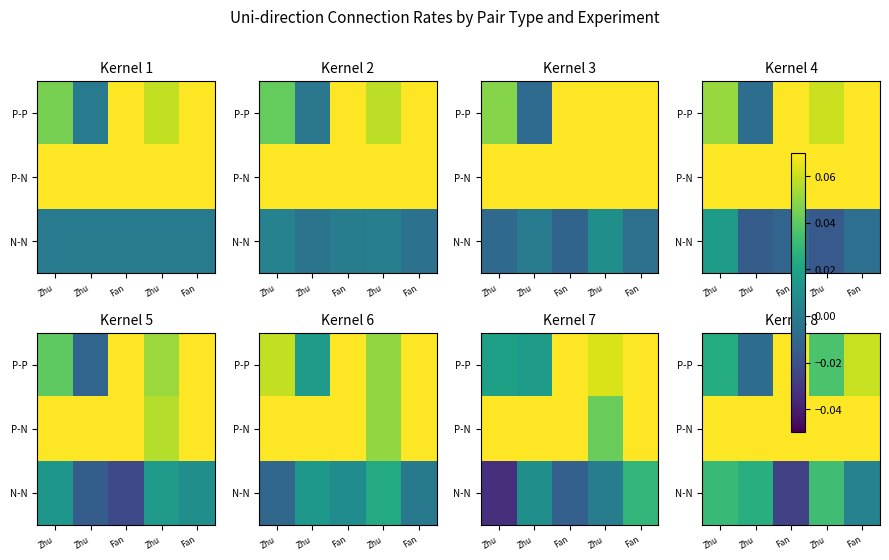

What is the sum of all P-P values?

0.3